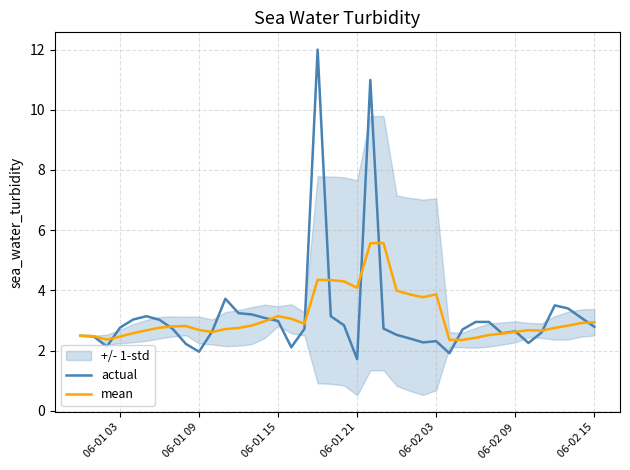

What is the highest value of the mean series?

5.6